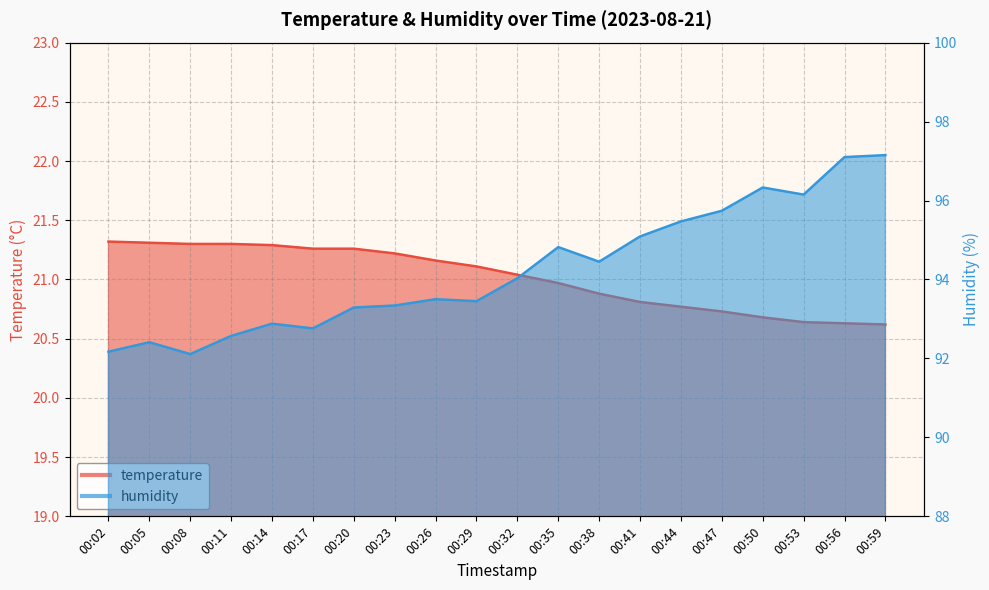

True or false: temperature has a value of 11.5 at 00:32.

False